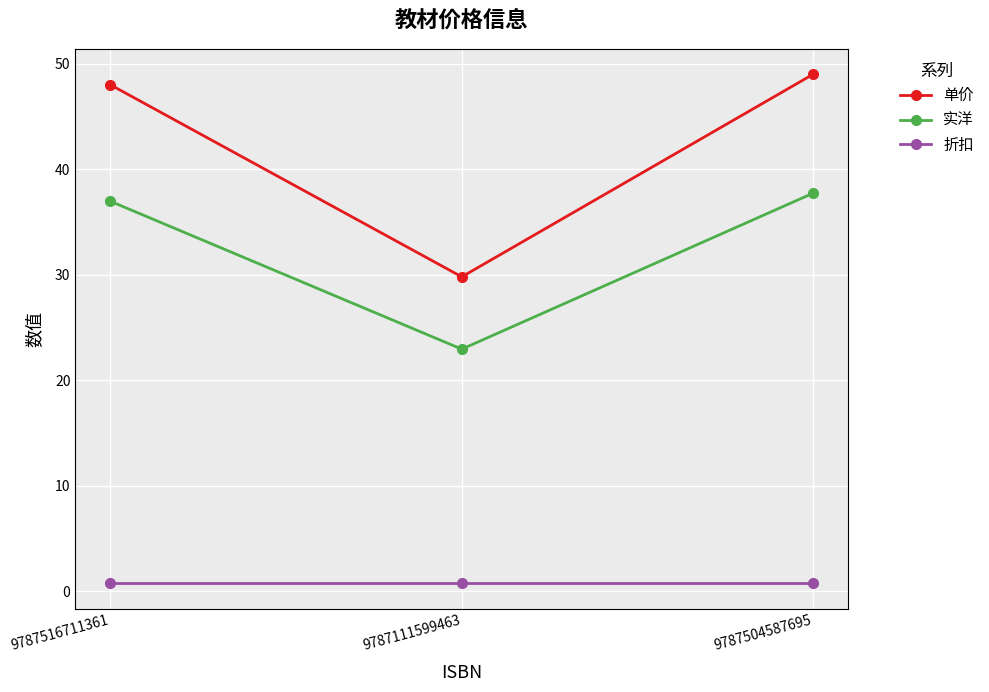

What is the sum of all 单价 values?

126.8